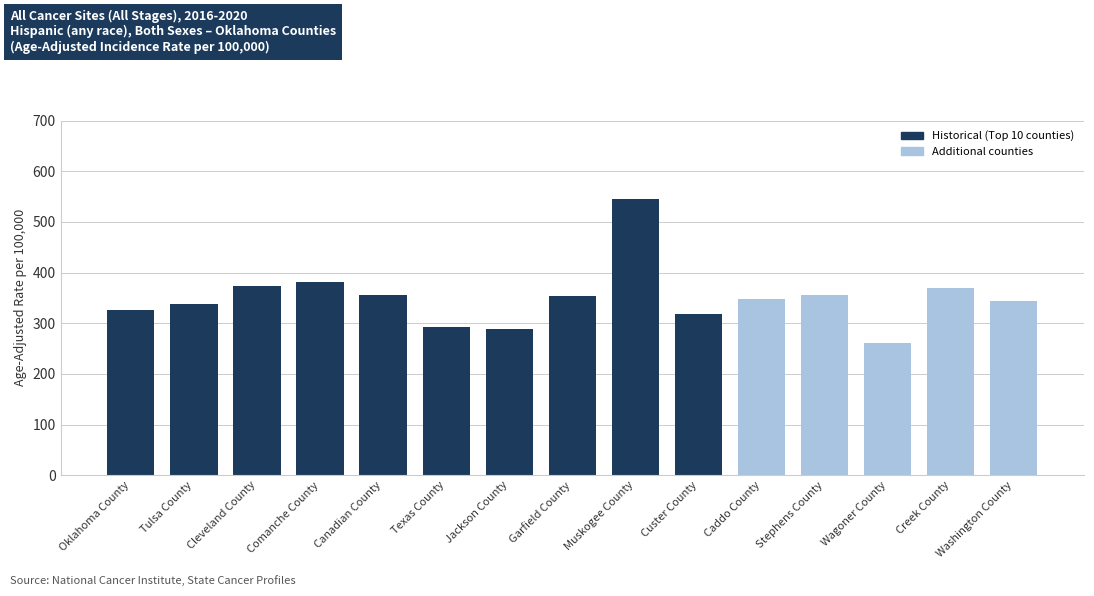

What is the change in value from Jackson County to Washington County?

+55.3